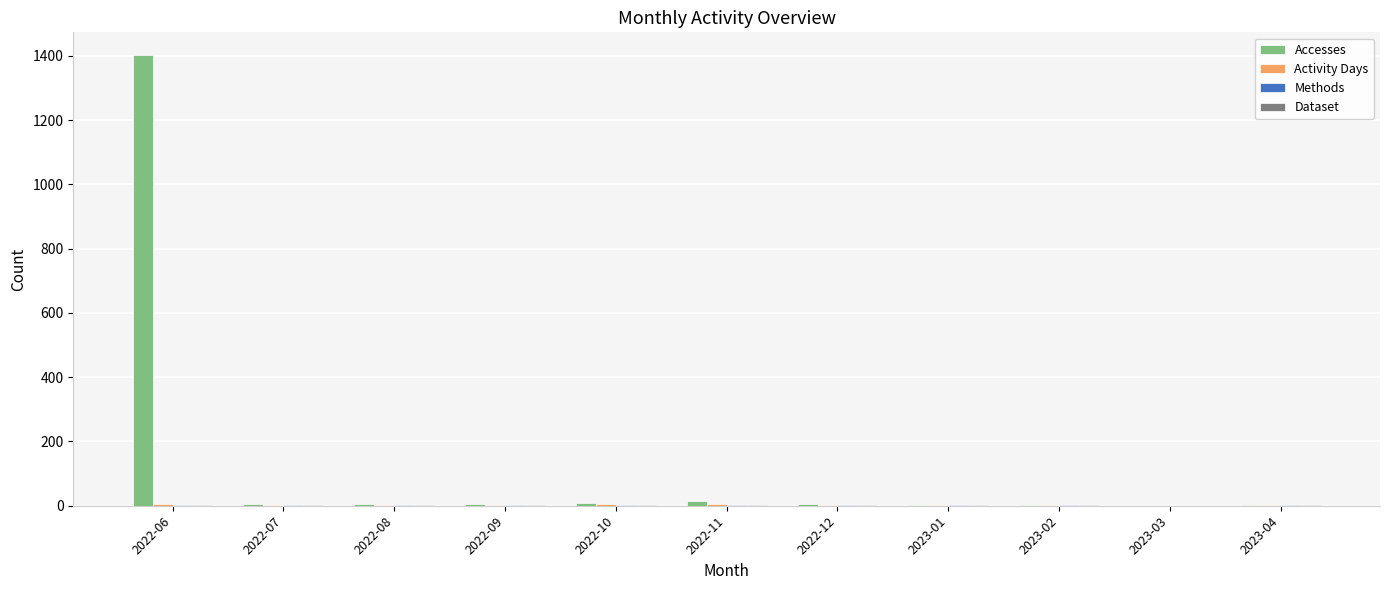

What is the greatest value displayed?

1403